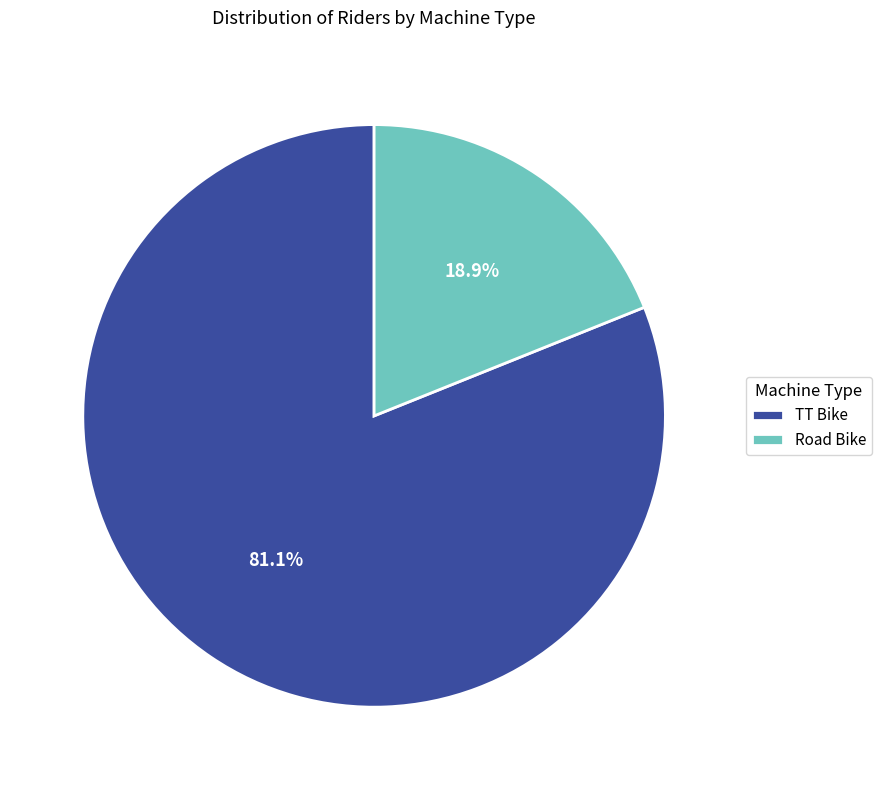

Approximately how many times larger is the value at Road Bike compared to TT Bike?

0.2